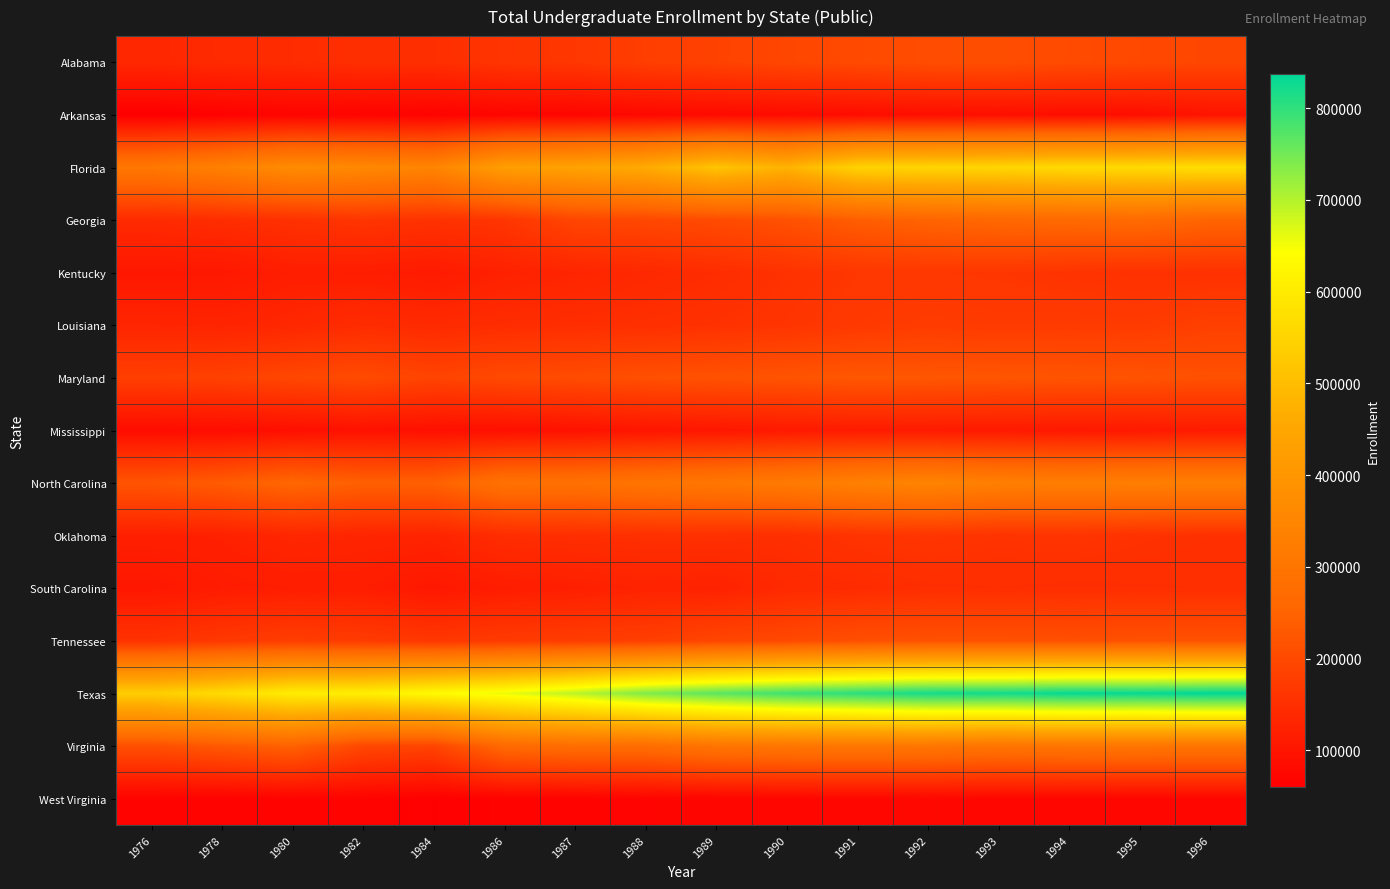

Which series has the largest total across all categories?

Texas